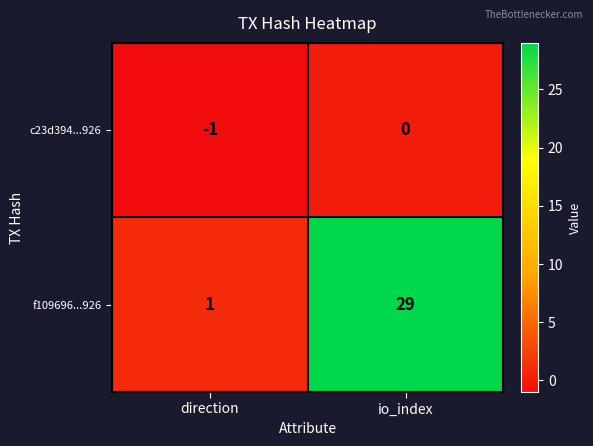

The f109696...926 series shows 1 at direction. True or false?

True